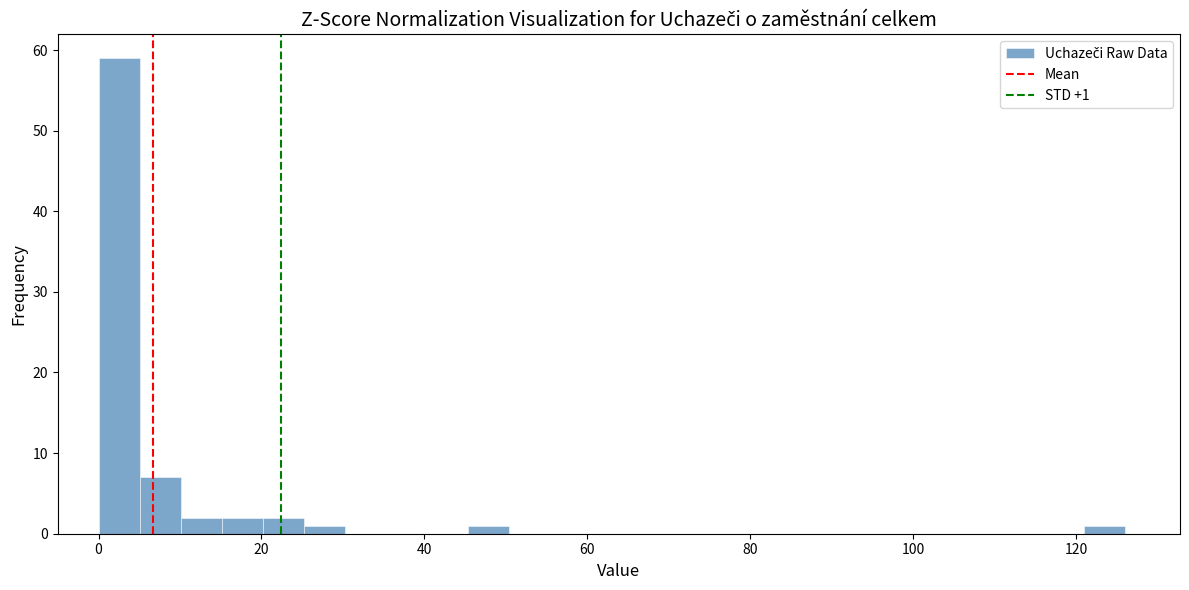

Around what value on the x-axis is the tallest bar? Give the approximate position of its centre, as read against the axis.

2